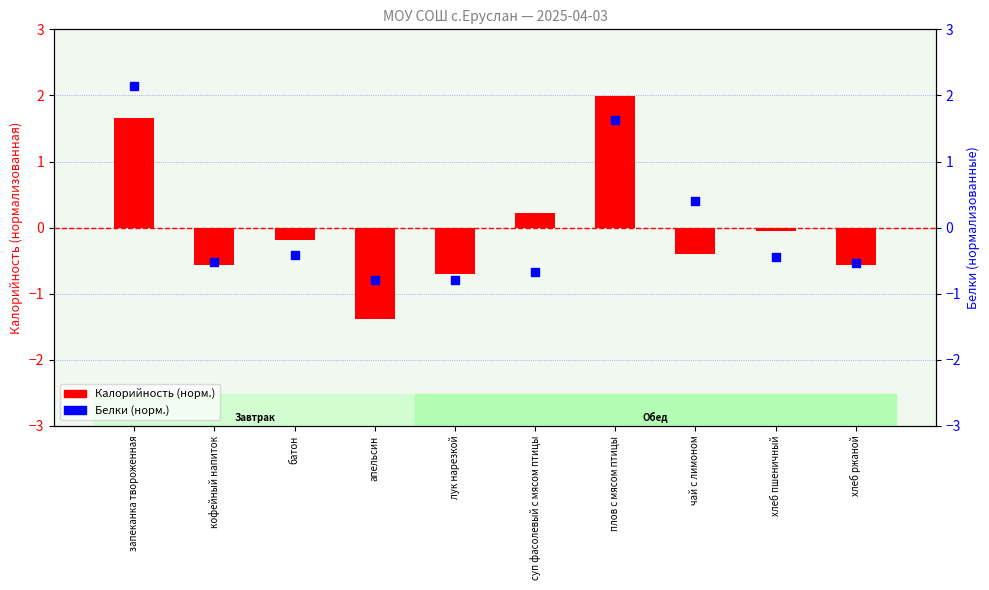

Which series contains the highest Y value?

Белки (norm)